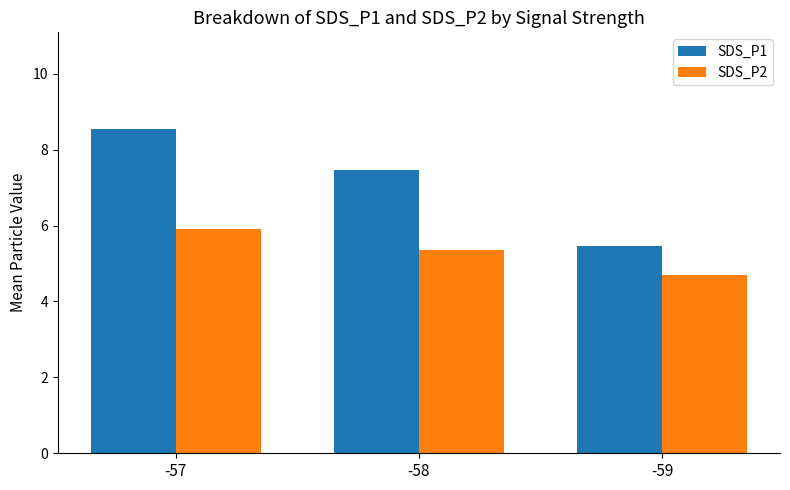

What is the greatest value displayed?

8.5